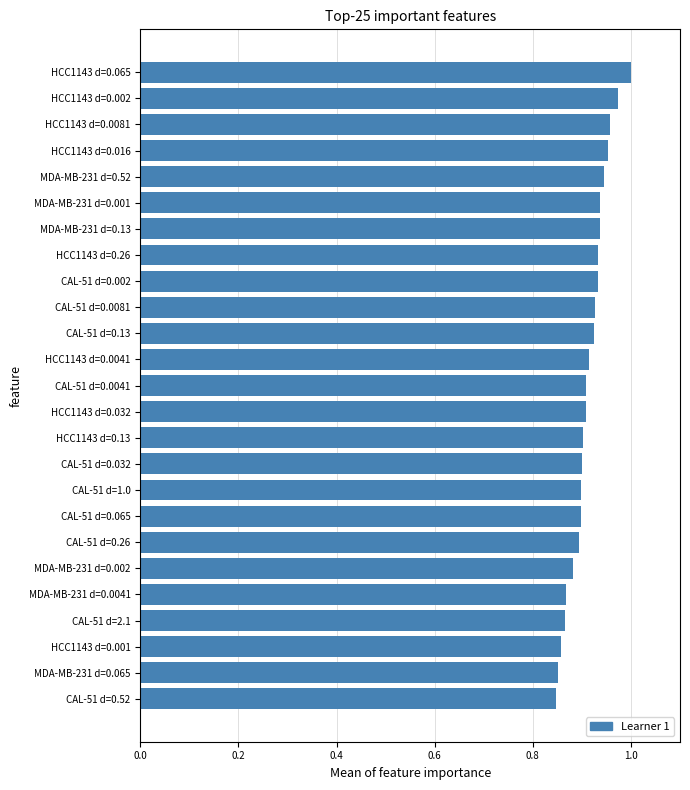

The value at CAL-51 d=0.52 is 0.3. True or false?

False